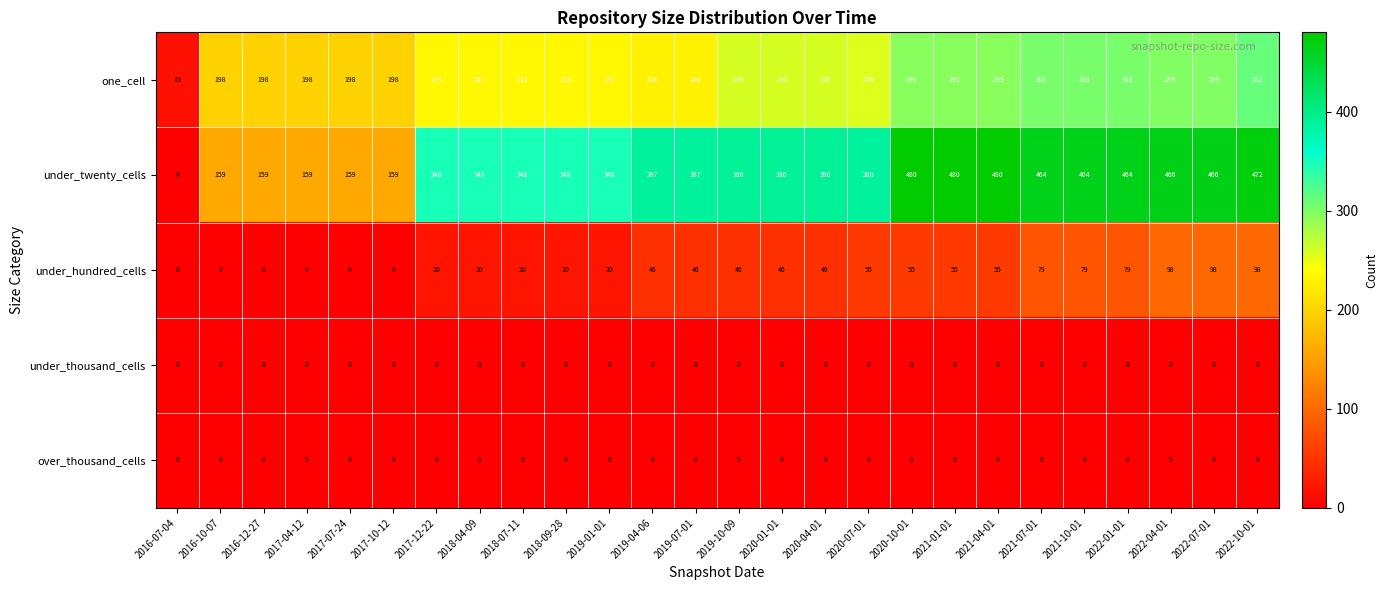

What value does the under_twenty_cells series have at 2019-04-06, to the nearest 10?

390